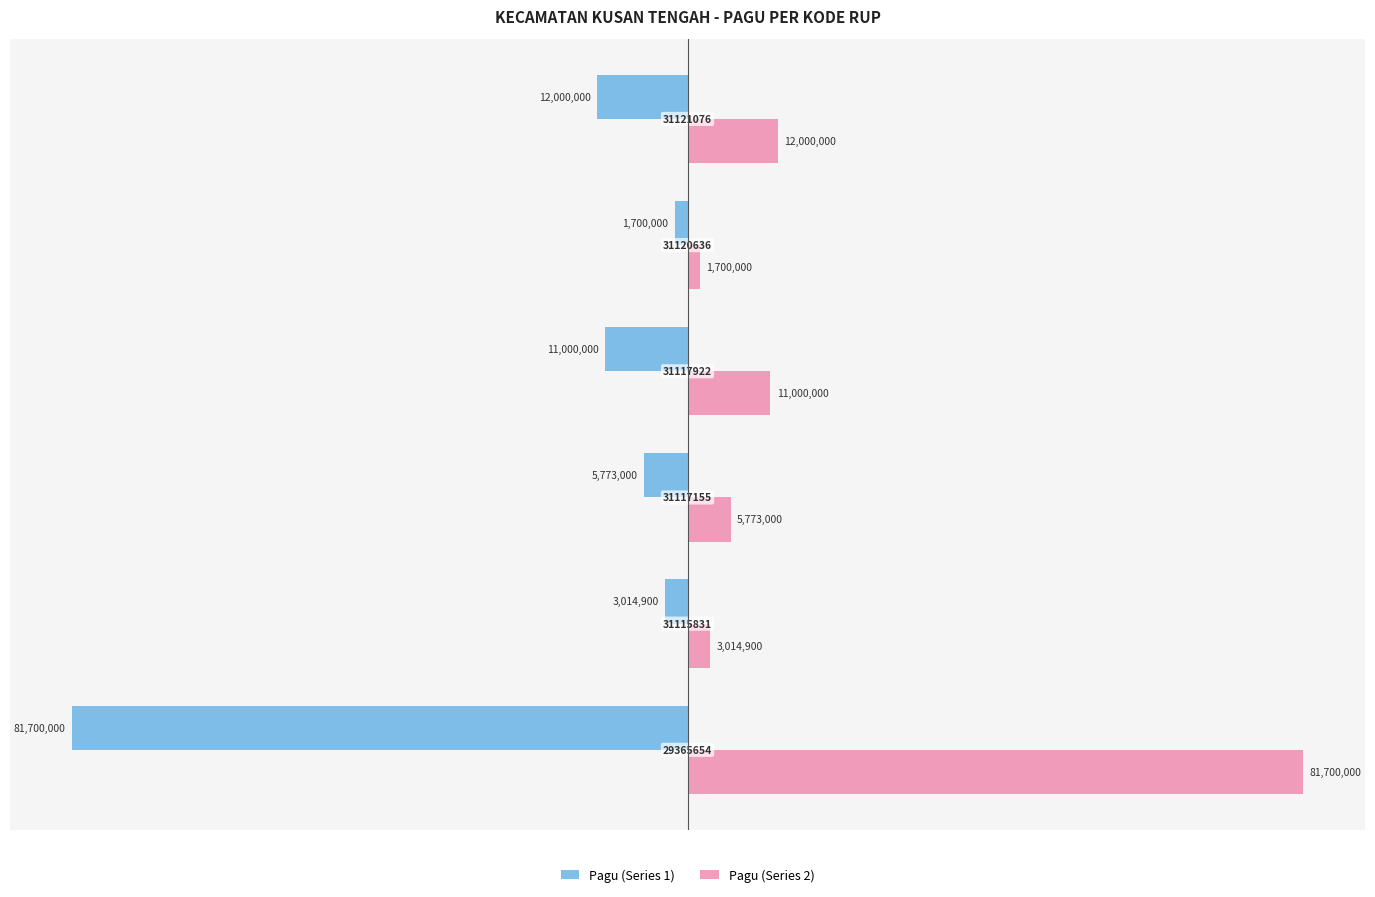

What is the average value of the Pagu (Series 2) series?

19197983